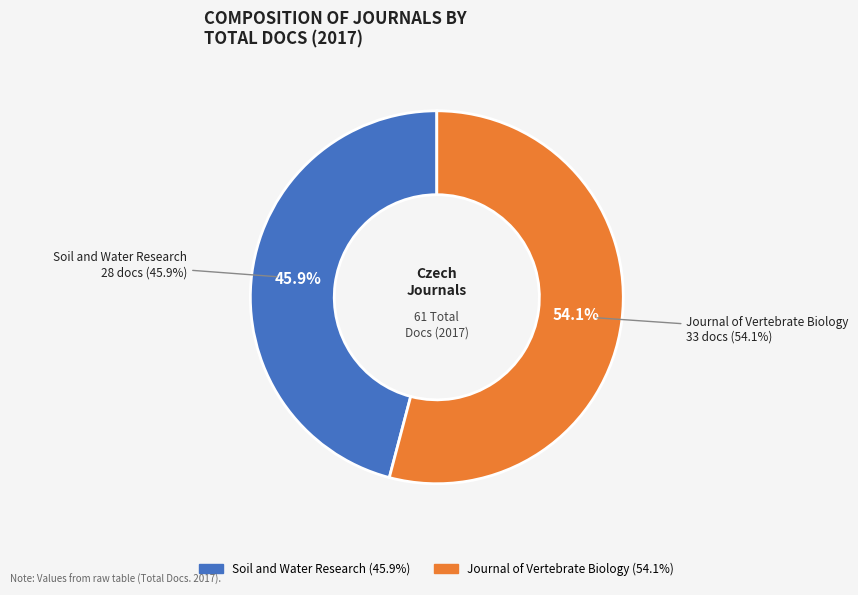

To the nearest percent, what portion does Soil and Water Research represent?

46%